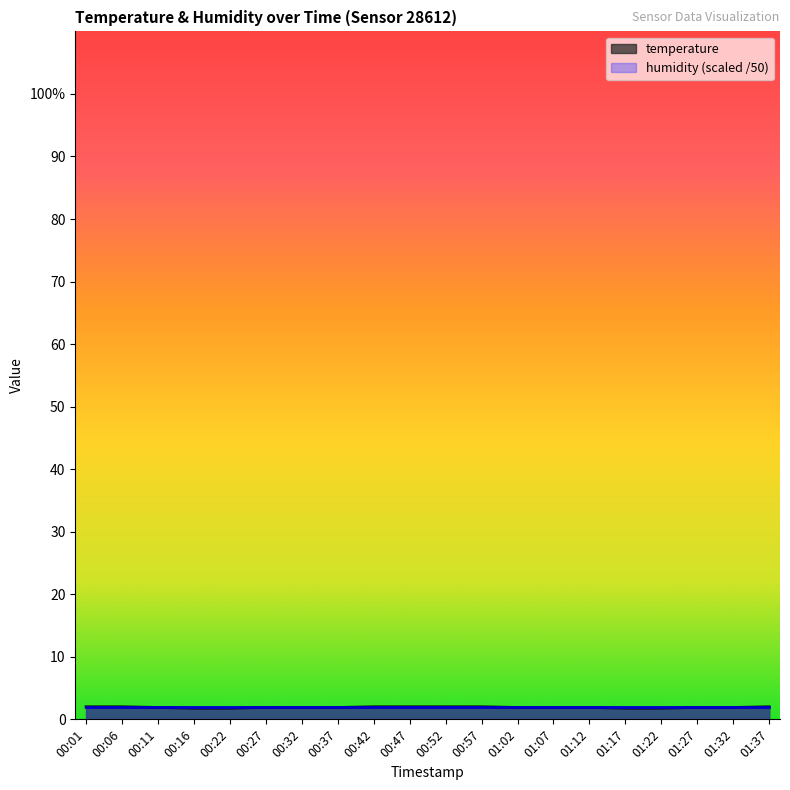

Reading left to right, transcribe all the data shown in this chart.

00:01=2.0	00:06=2.0	00:11=1.9	00:16=1.8	00:22=1.8	00:27=1.9	00:32=1.9	00:37=1.9	00:42=2.0	00:47=2.0	00:52=2.0	00:57=2.0	01:02=1.9	01:07=1.9	01:12=1.9	01:17=1.8	01:22=1.8	01:27=1.9	01:32=1.9	01:37=2.0